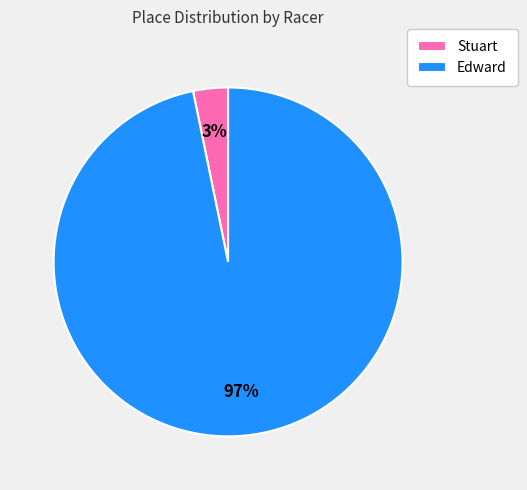

Between Stuart and Edward, which is larger?

Edward